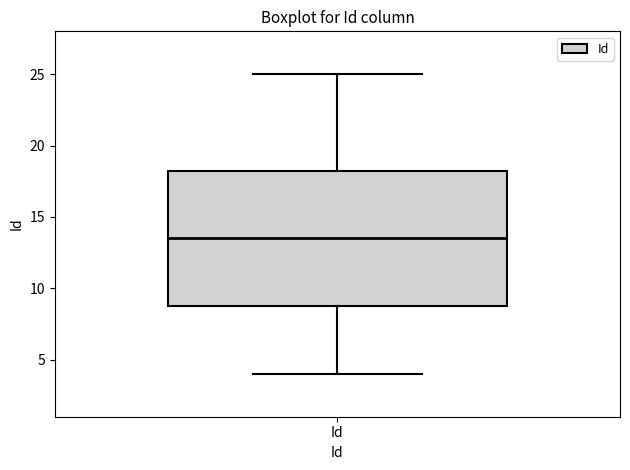

Transcribe this box plot: give where the median line is, the range the box spans, and where the two whiskers end, as read against the y-axis. The values are not printed on the chart, so give them approximately, as read against the axis.

median 13.5, box 9.0 to 18.5, whiskers 4.0 to 25.0